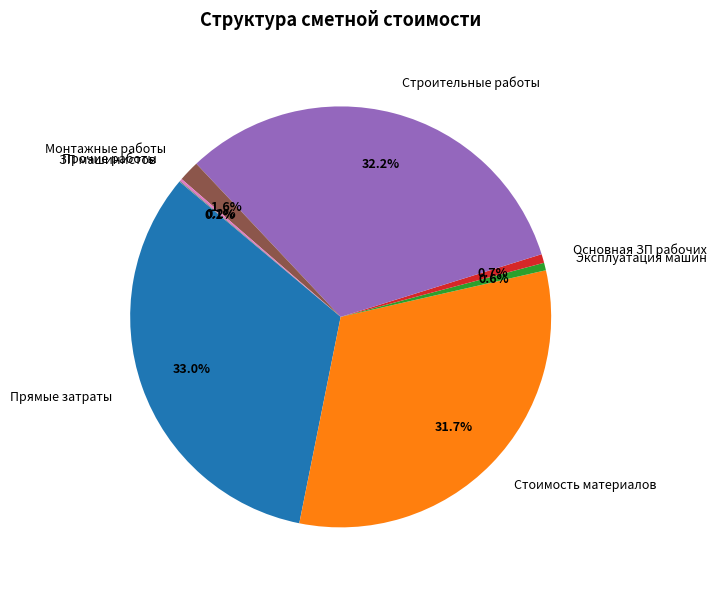

Which has a higher value, Эксплуатация машин or Монтажные работы?

Монтажные работы